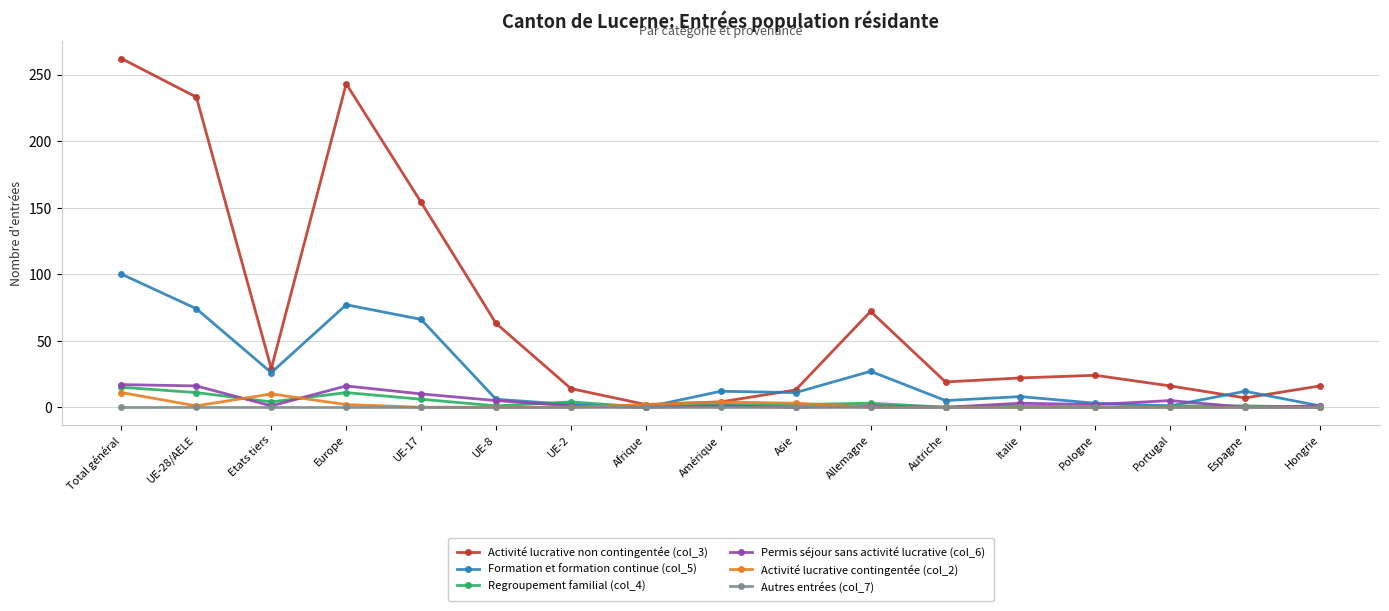

At which category is the sum across all series the highest?

Total général